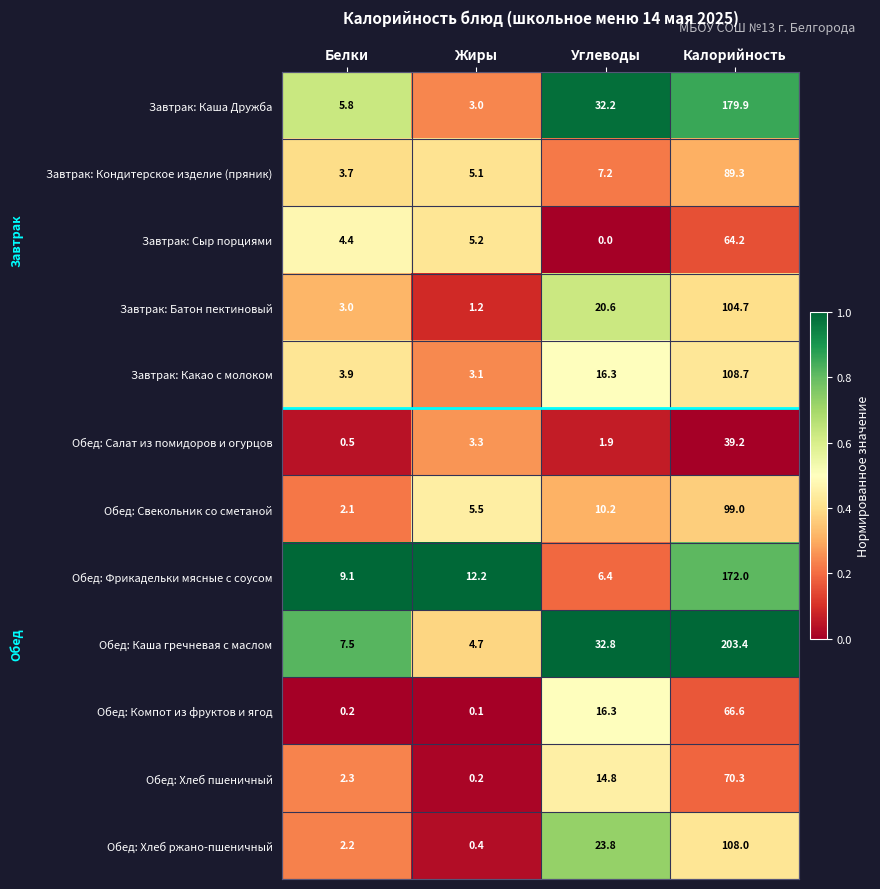

Count the number of categories in the chart.

4